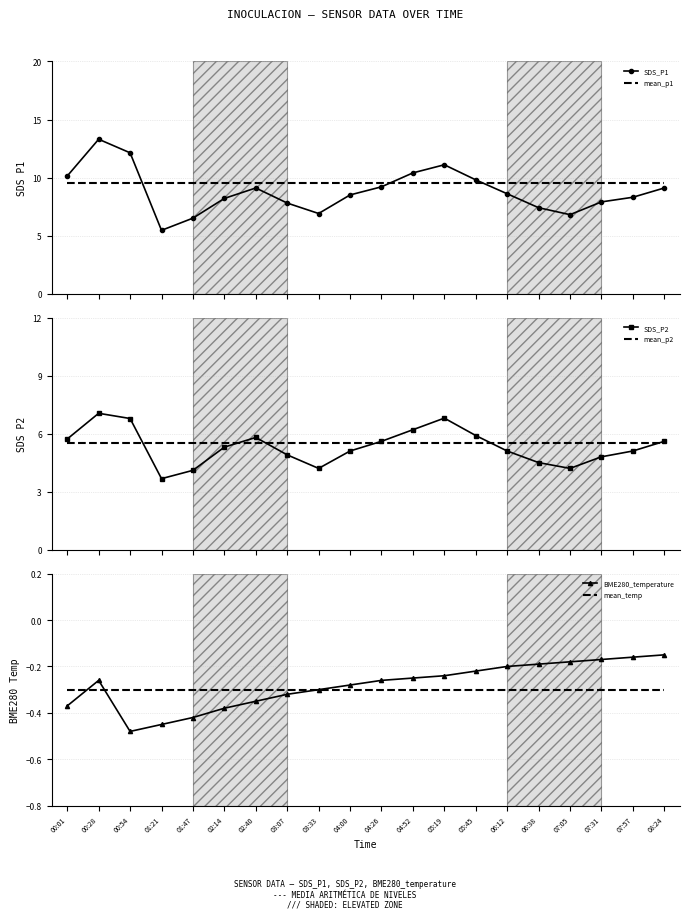

How many interior local peaks does the BME280_temperature series have?

1